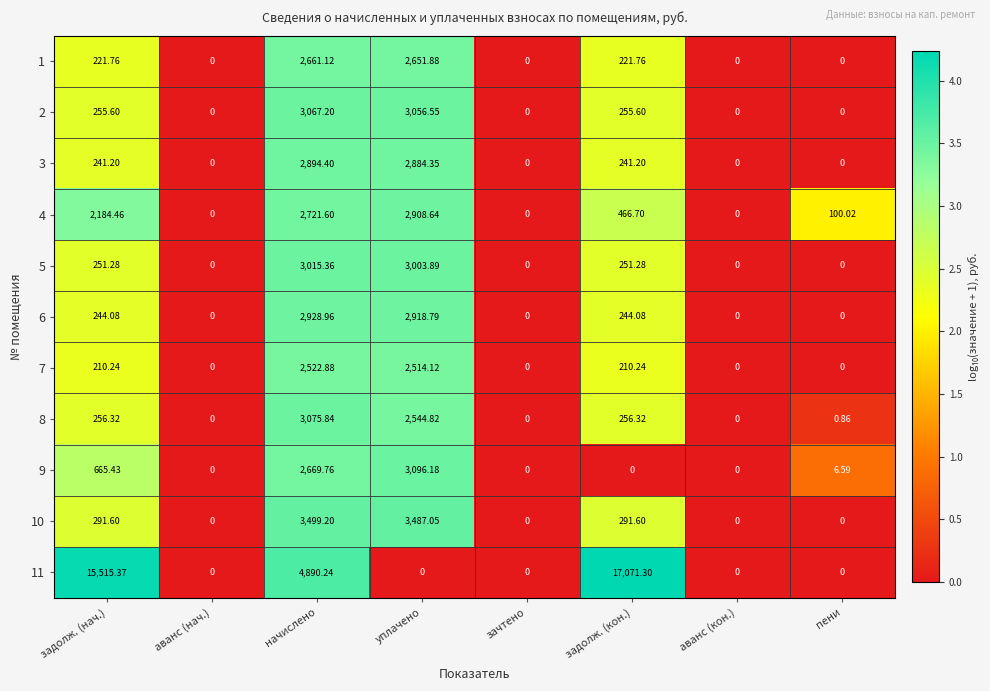

What is the spread (max minus min) of values at пени?

100.0